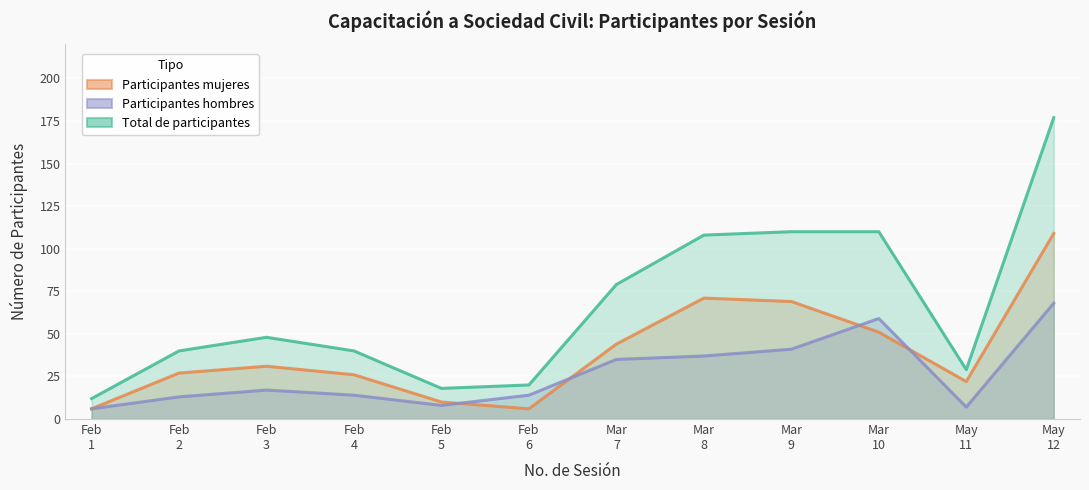

Is it true that Total de participantes equals 29 at May 11?

True